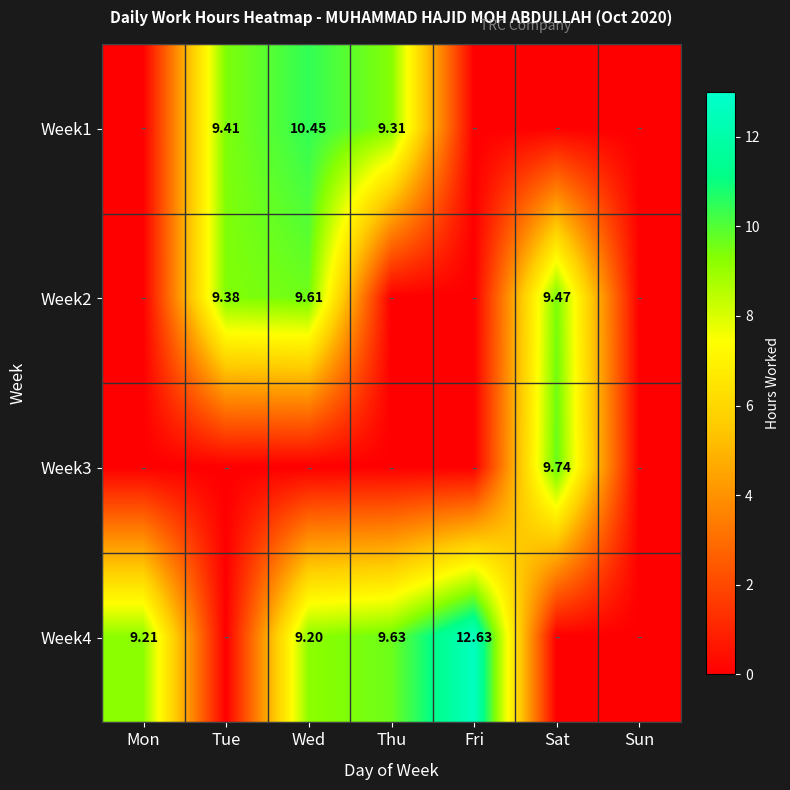

Which category has the highest value across all series?

Fri